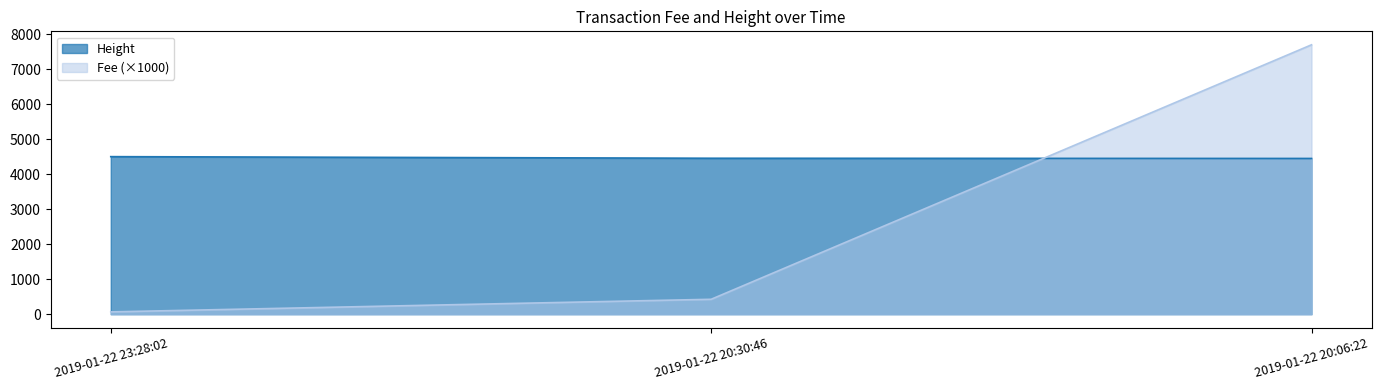

Which series has the largest total across all categories?

Height